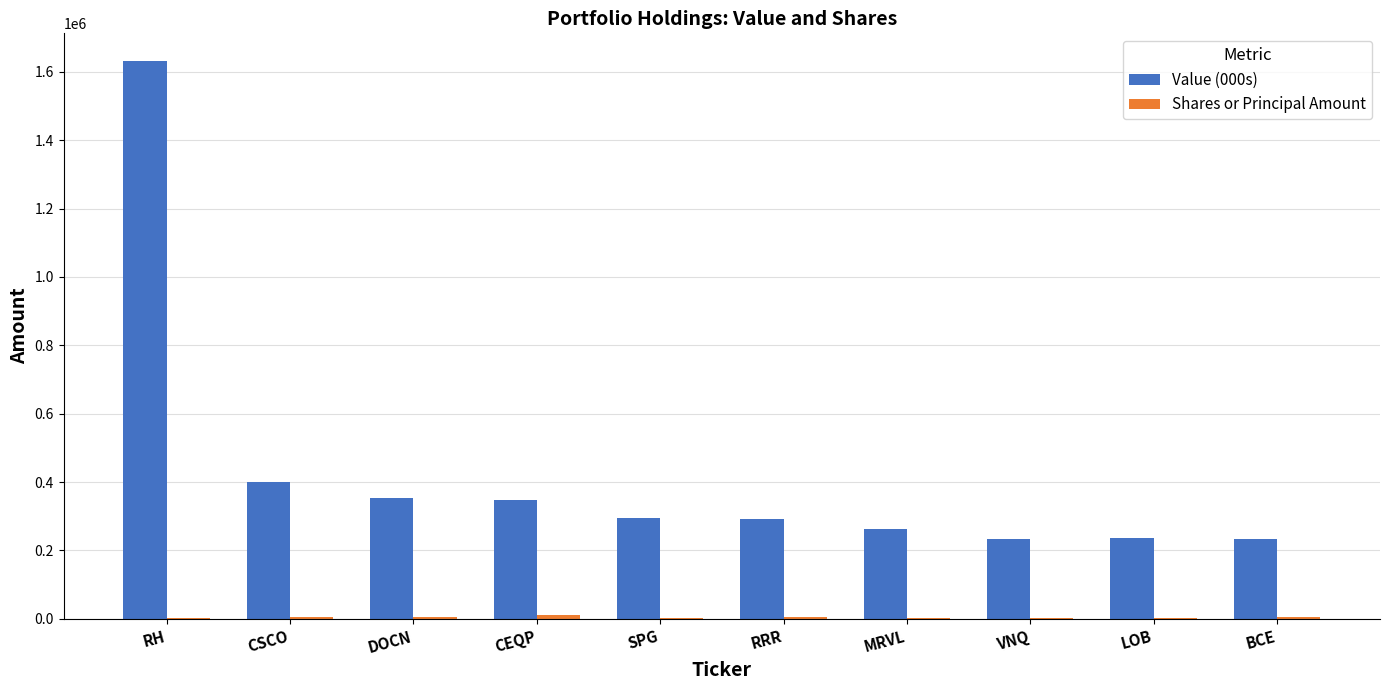

The Value (000s) series shows 292000 at RRR. True or false?

True